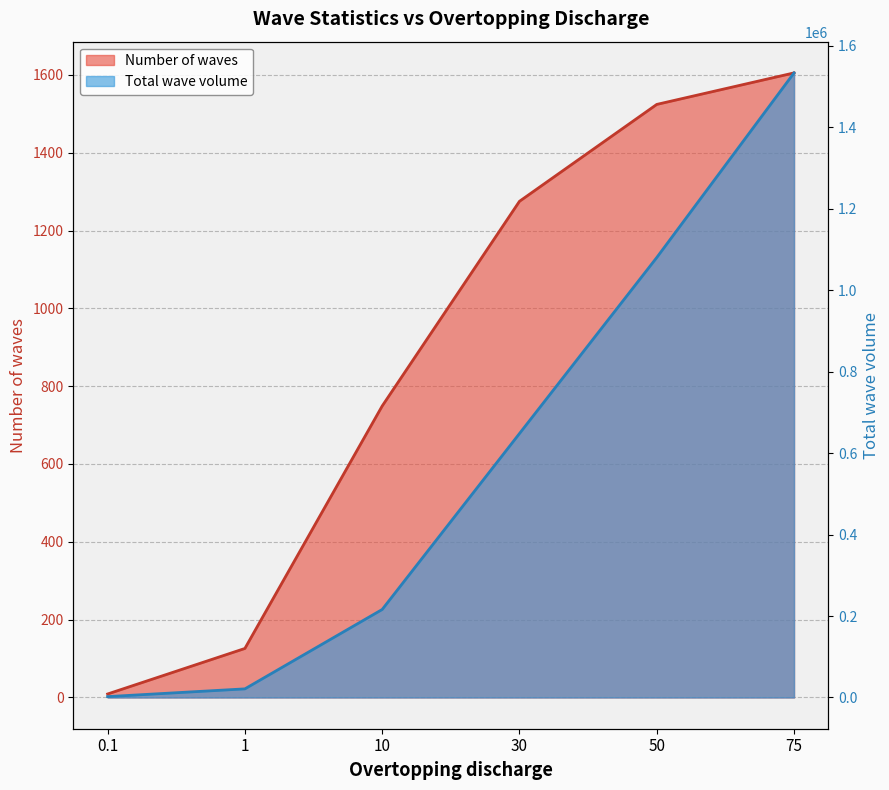

How many data points does each series have?

6